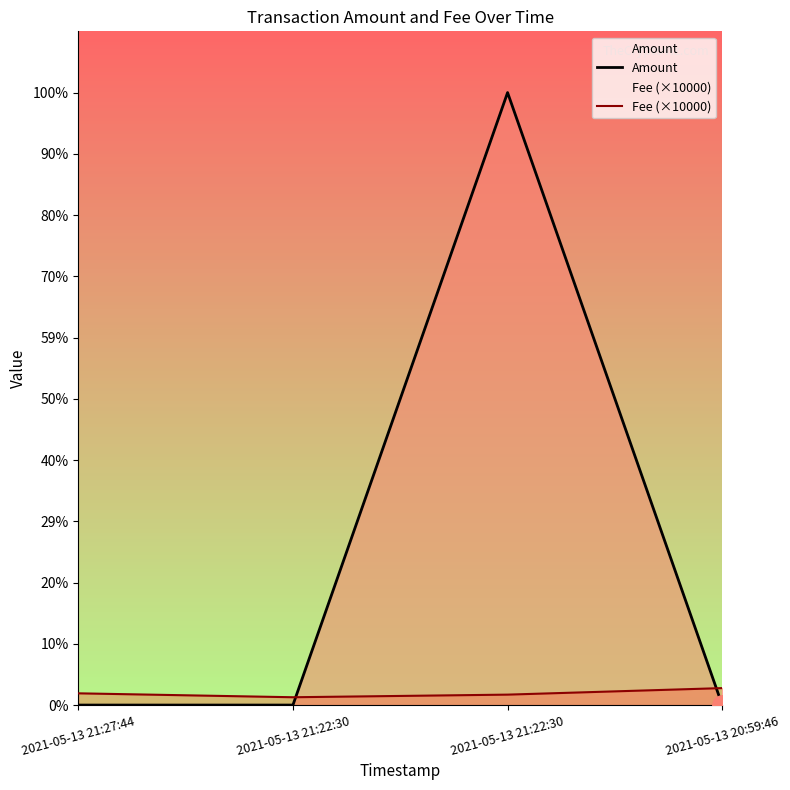

At which category does Amount reach its first local peak?

2021-05-13 21:22:30